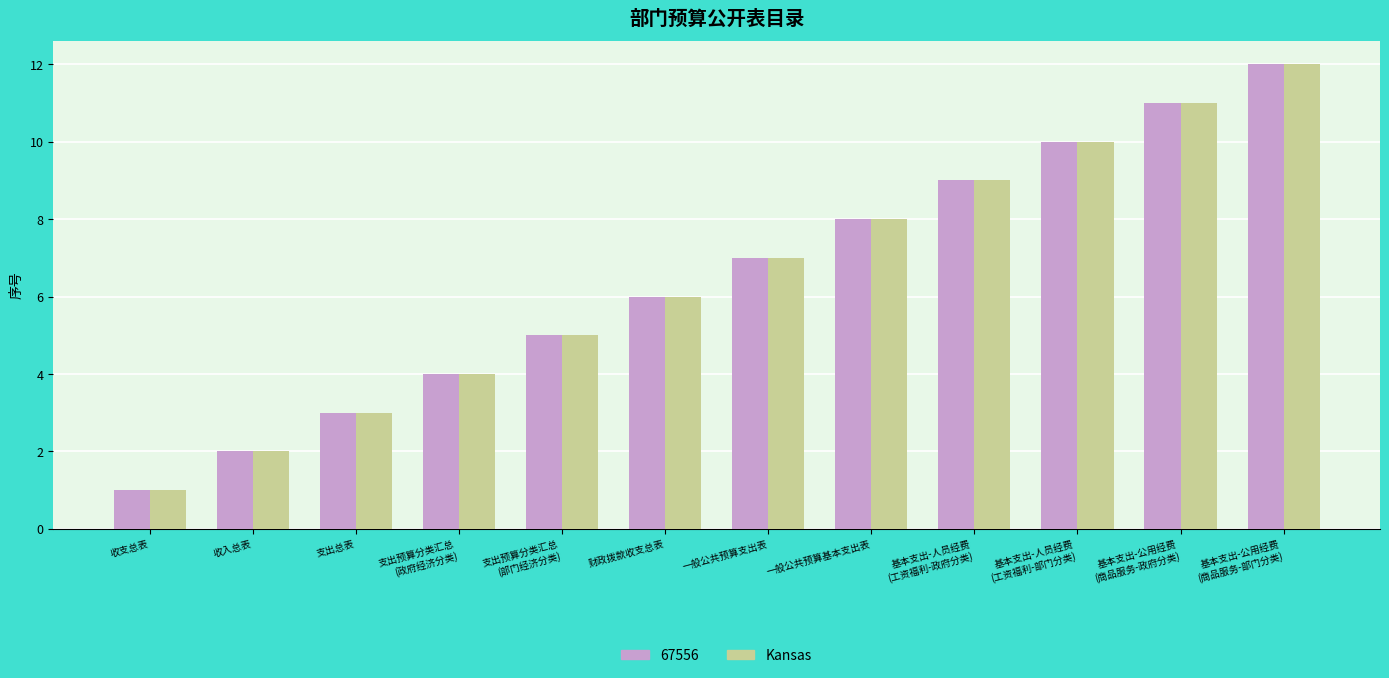

Are the bars horizontal?

No